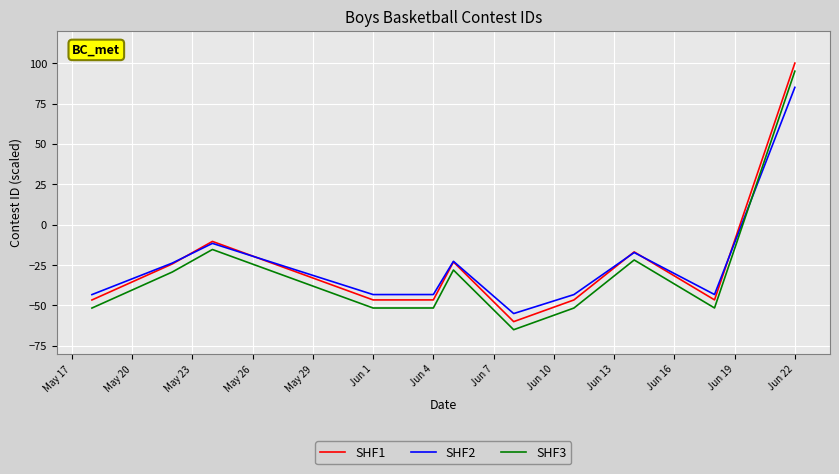

What is the greatest value displayed?

100.0